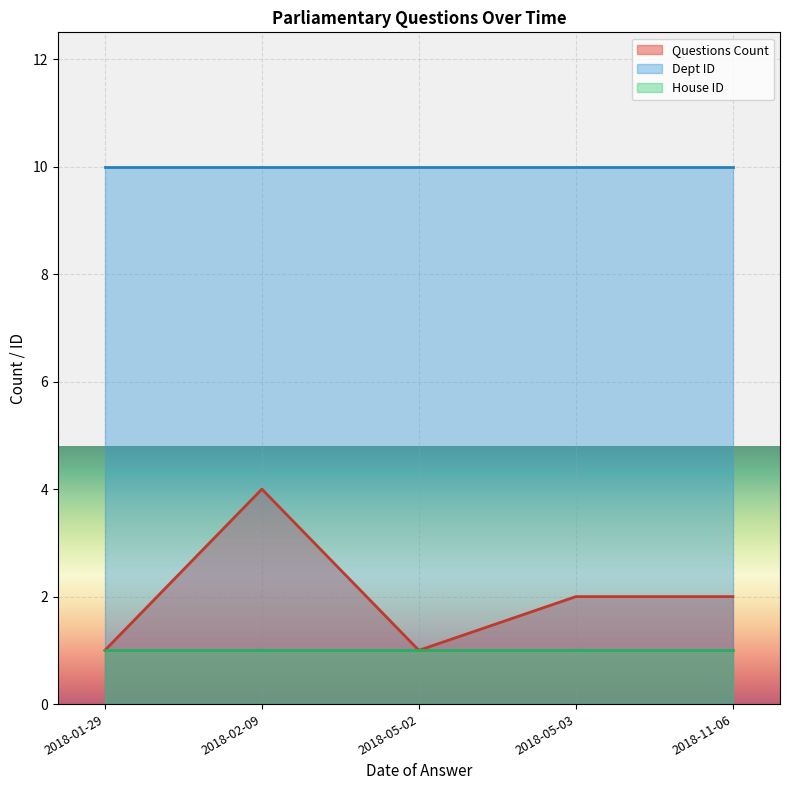

True or false: House ID has more than 1 points higher than both neighbors.

False